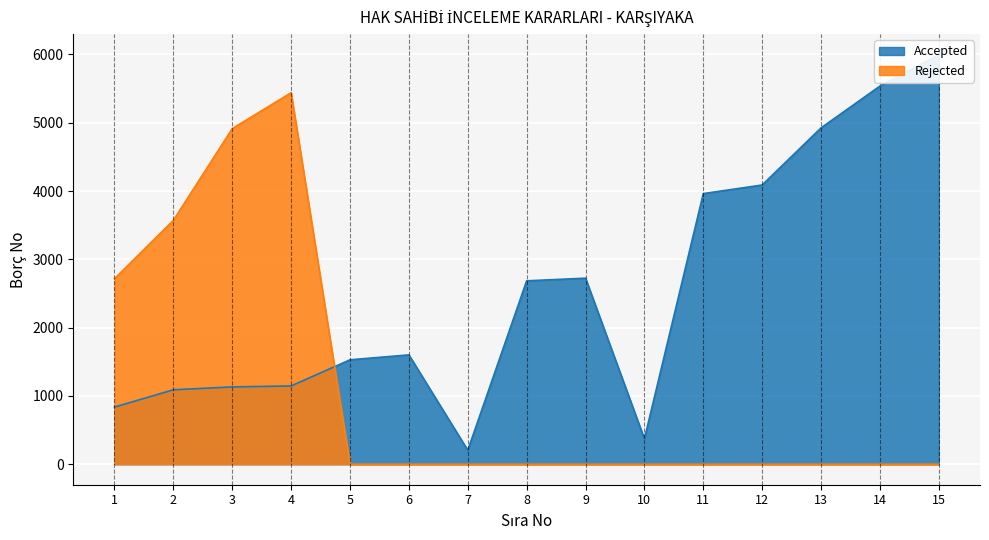

What is the spread (max minus min) of values at 9?

2724